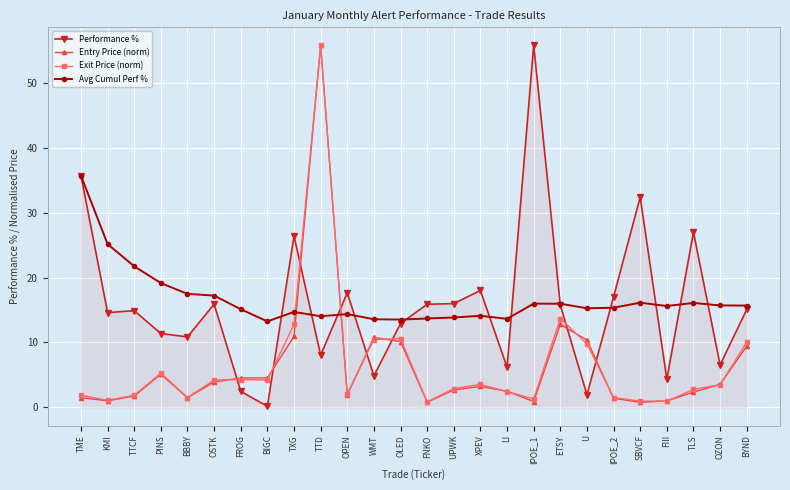

Where is the first local minimum for Exit Price (norm)?

KMI